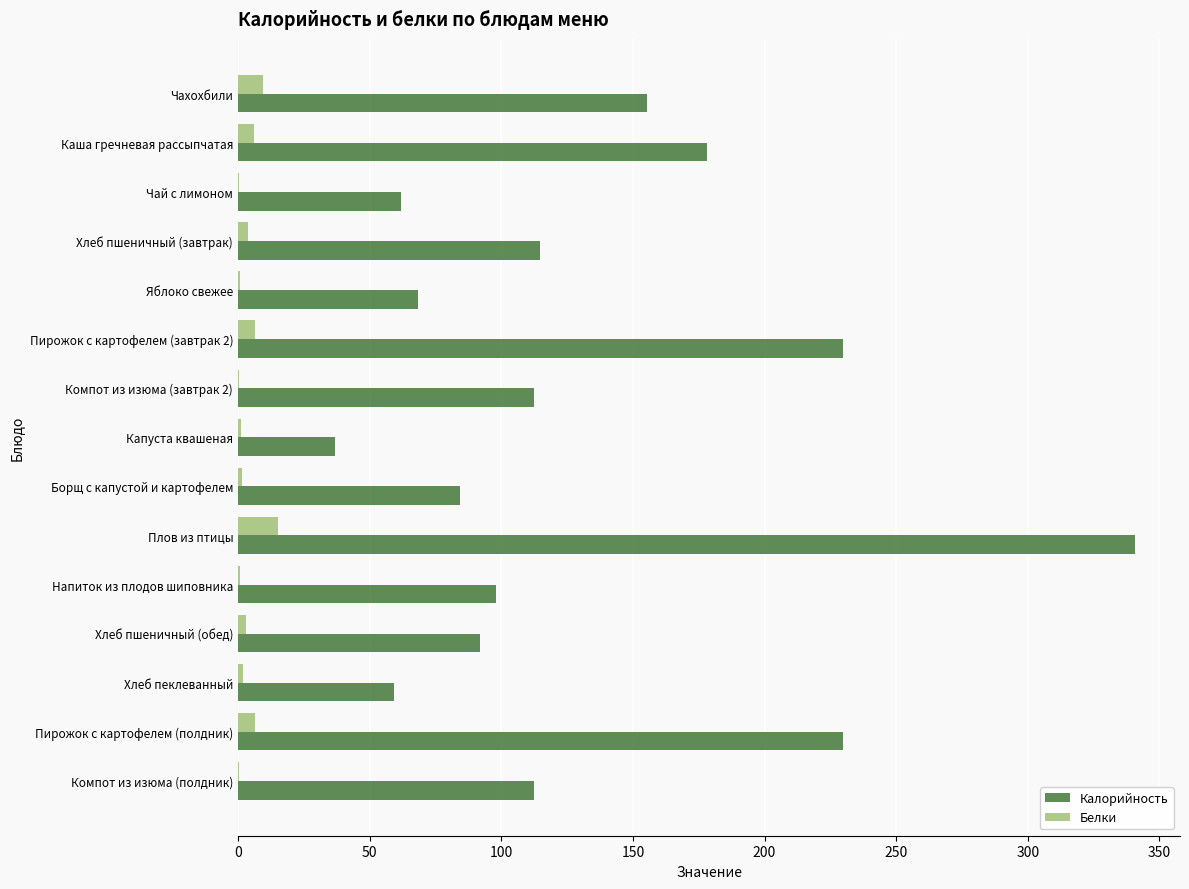

Which label corresponds to the largest value in the chart?

Плов из птицы